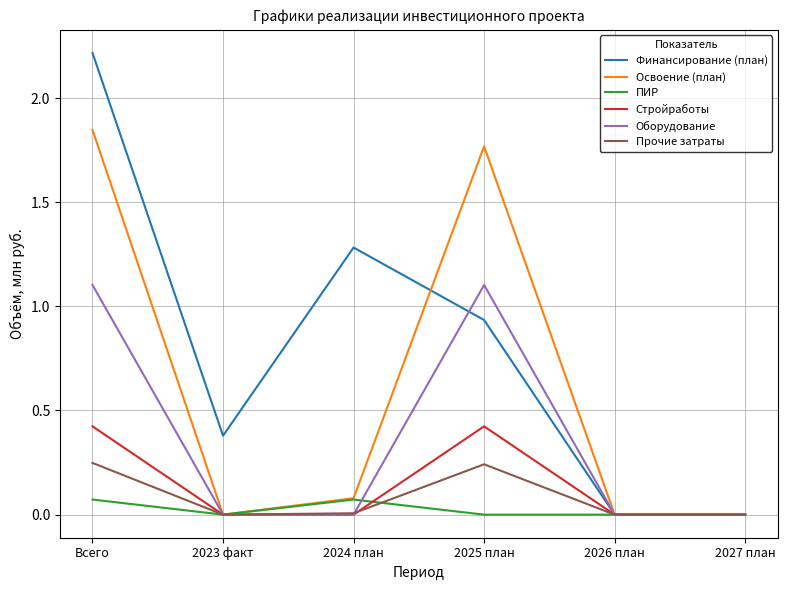

Where is the first local maximum for Прочие затраты?

2025 план